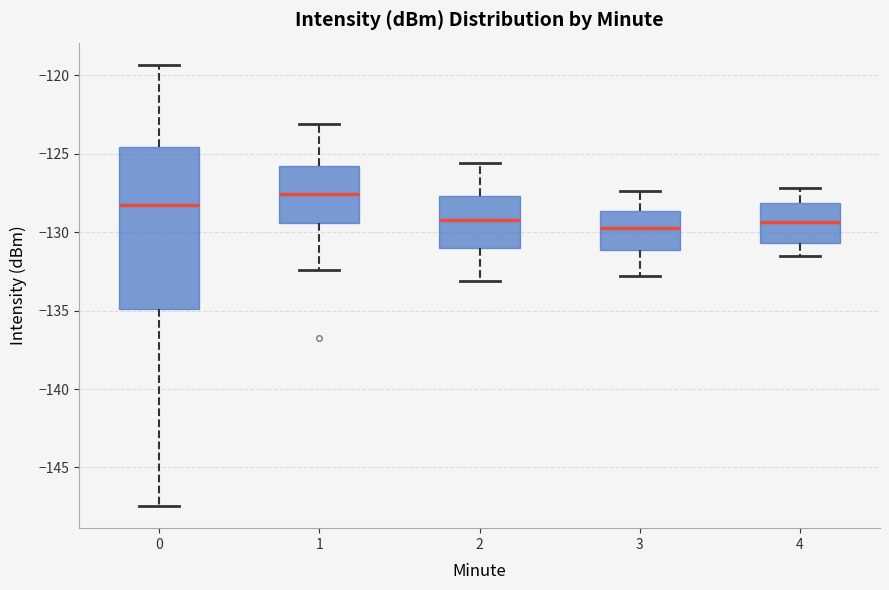

Where is the lower edge of the box at x = 4 on the y-axis? The values are not printed on the chart, so give them approximately, as read against the axis.

-130.5